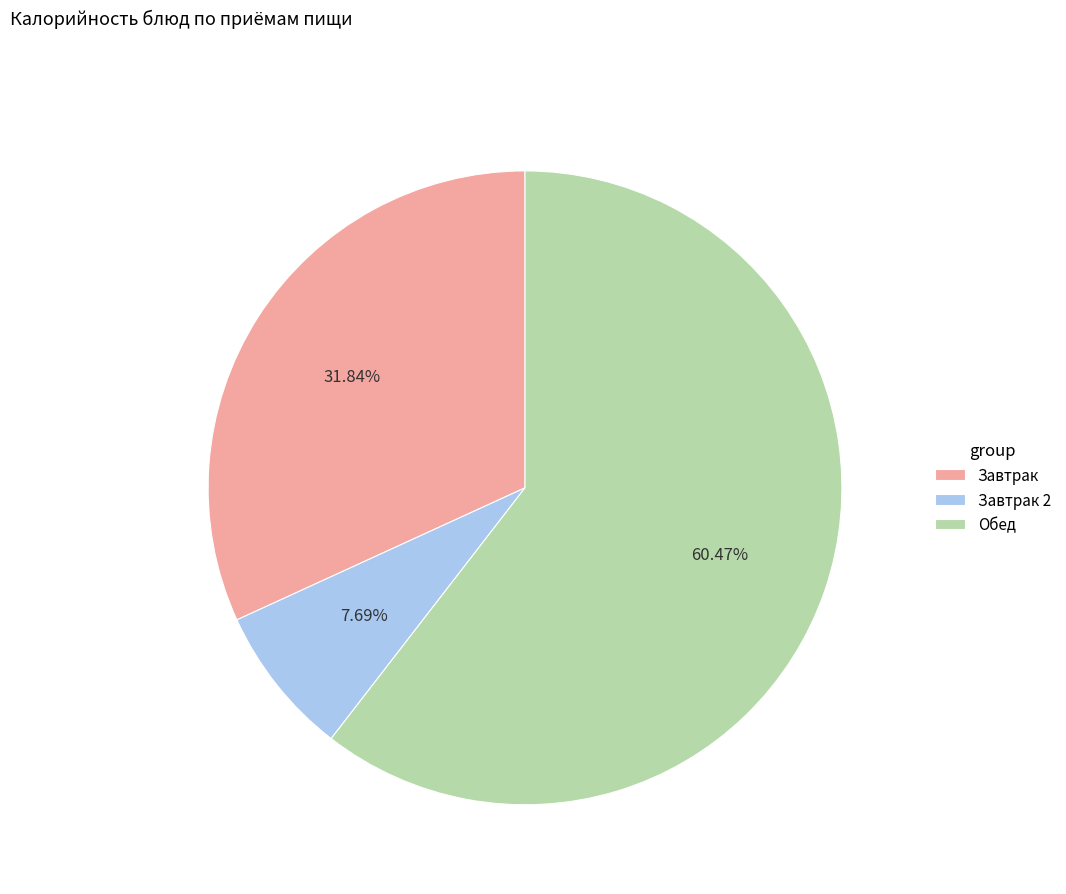

Approximately how many times larger is the value at Обед compared to Завтрак 2?

7.9